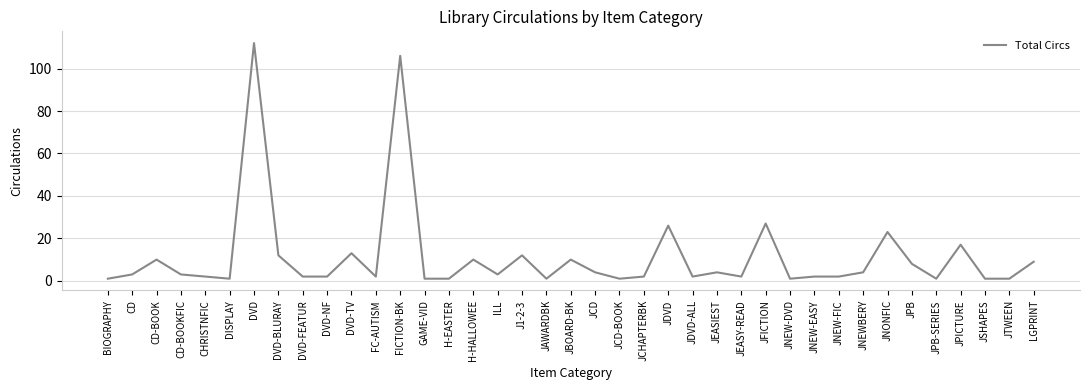

Is it true that the value at JDVD-ALL is 2?

True